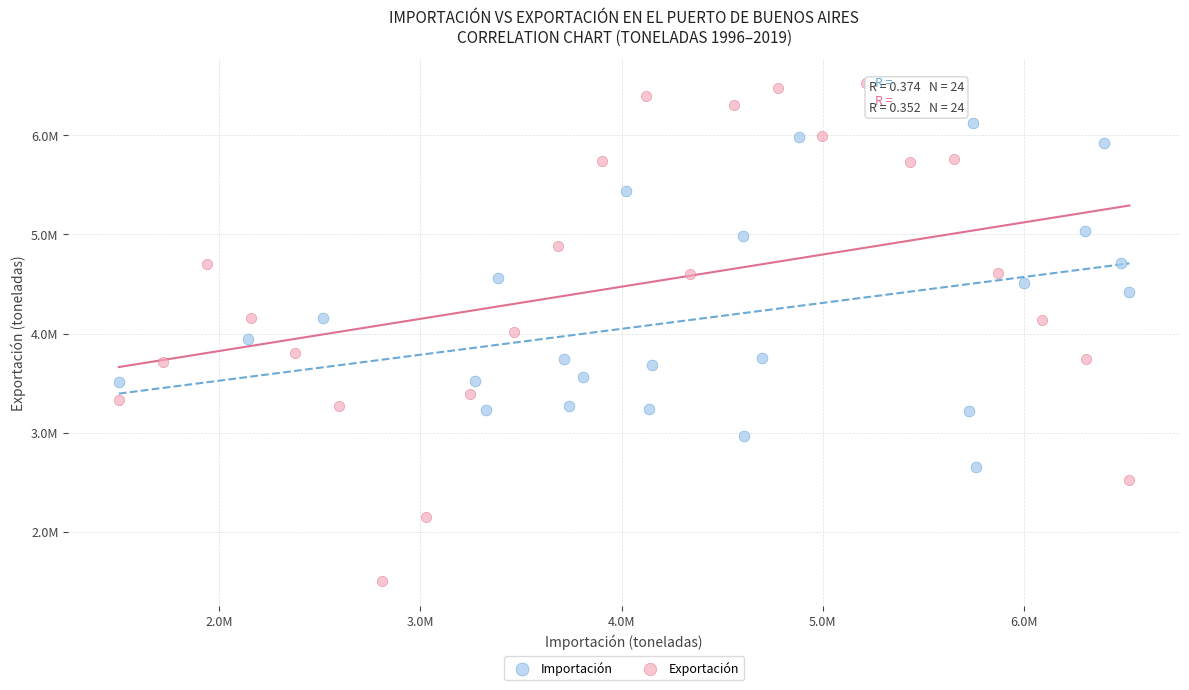

What are all the series names shown in the legend?

Importación, Exportación